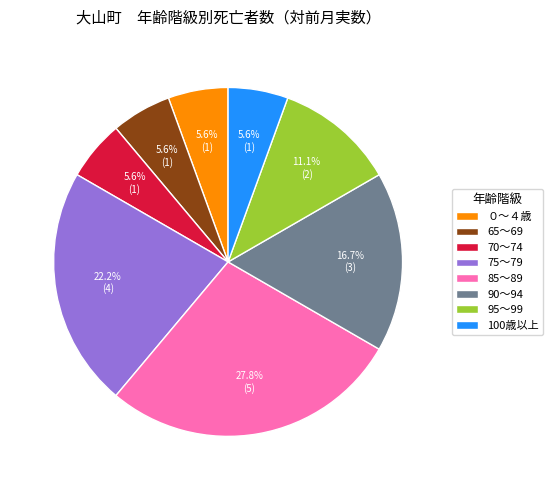

Does any single category account for the majority?

No